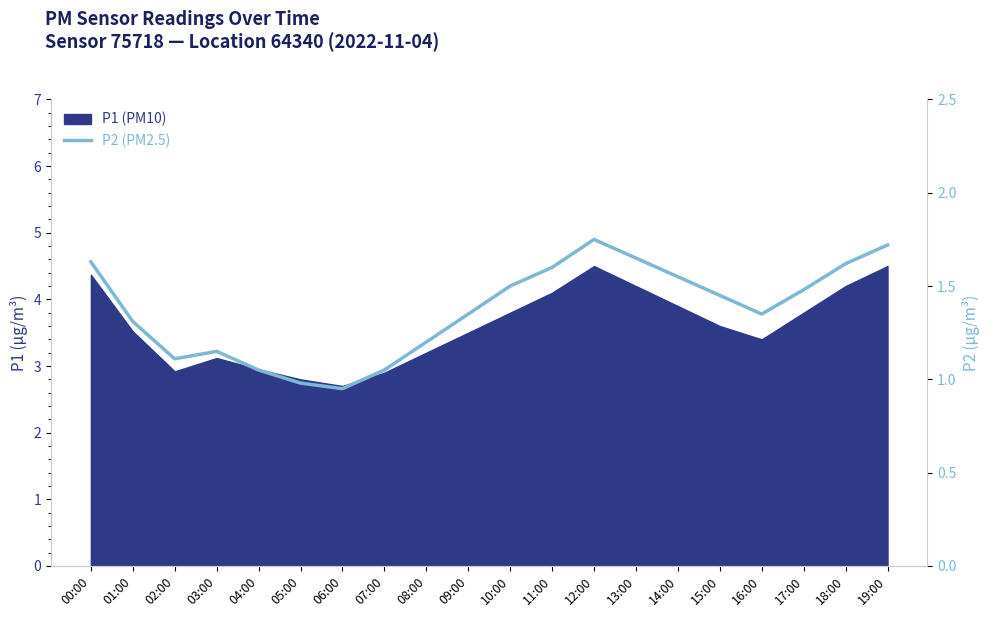

Where is the first local minimum?

02:00